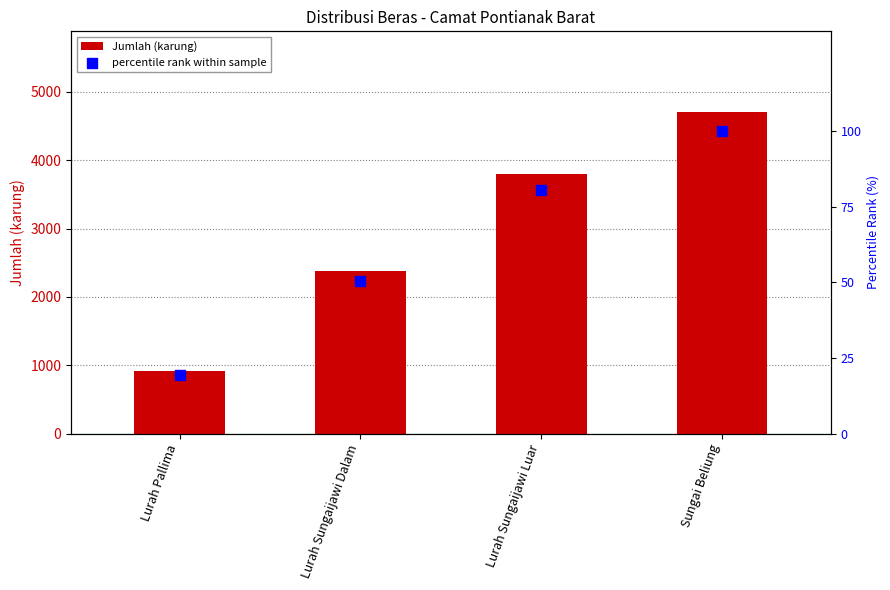

At how many categories does at least one series exceed 1945?

3